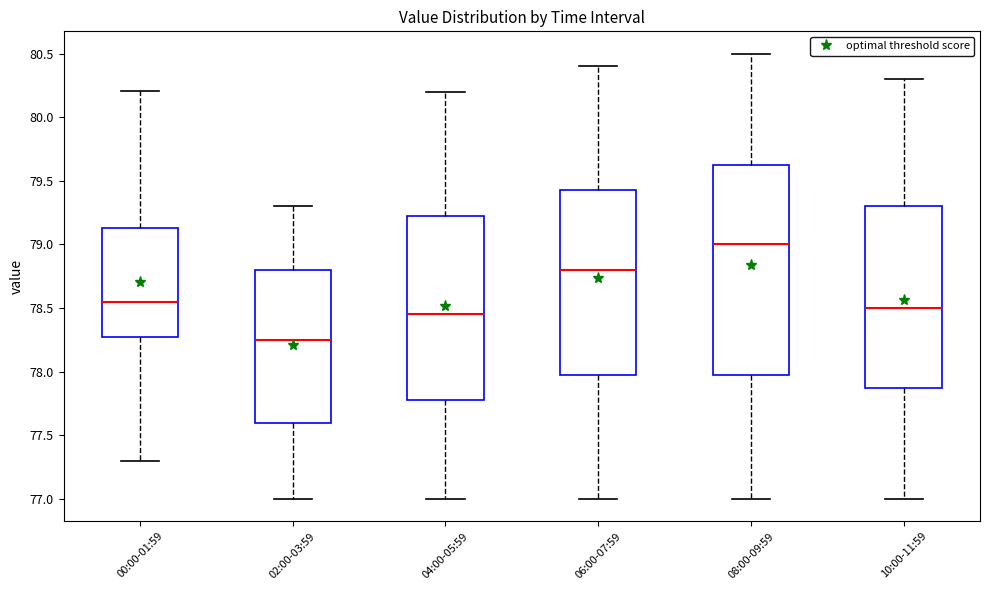

Where is the lower edge of the box for 02:00-03:59 on the y-axis? The values are not printed on the chart, so give them approximately, as read against the axis.

77.60